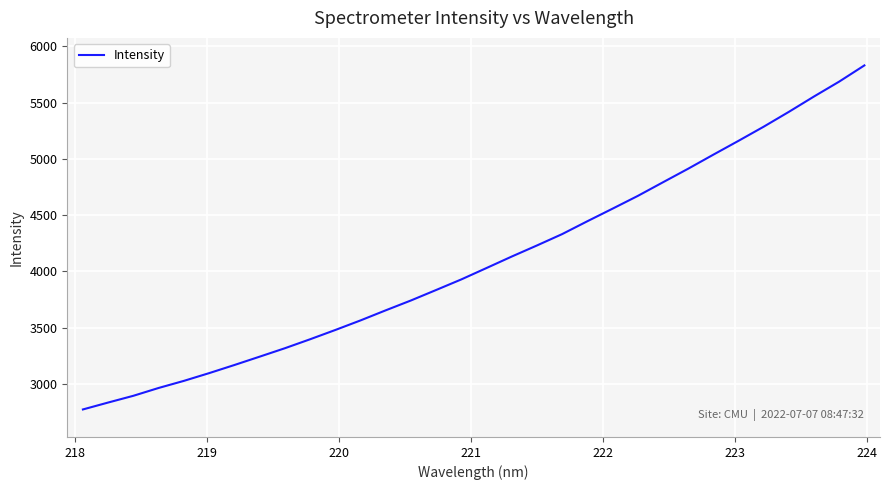

What is the difference between the maximum and minimum values?

3055.0